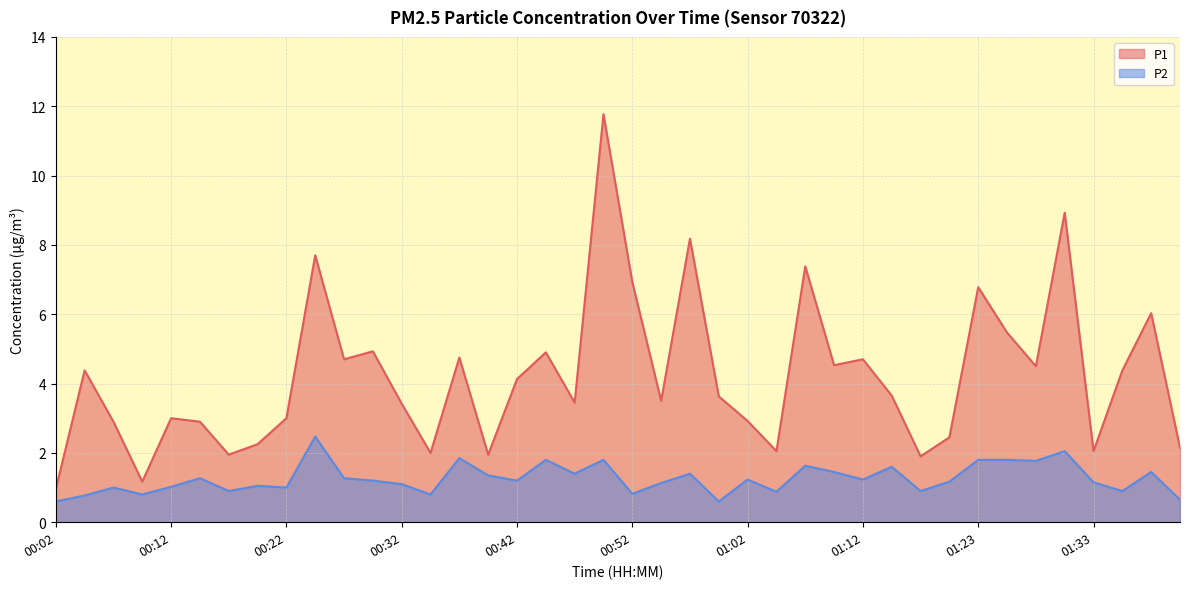

The value of P2 at 00:27 is 2.1. True or false?

False